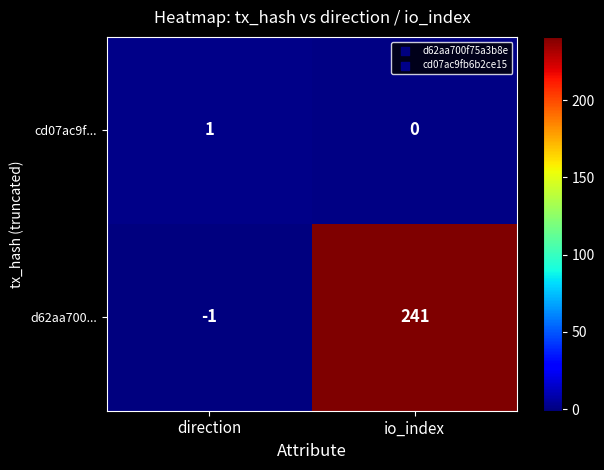

Which series has the largest range (max minus min)?

d62aa700...